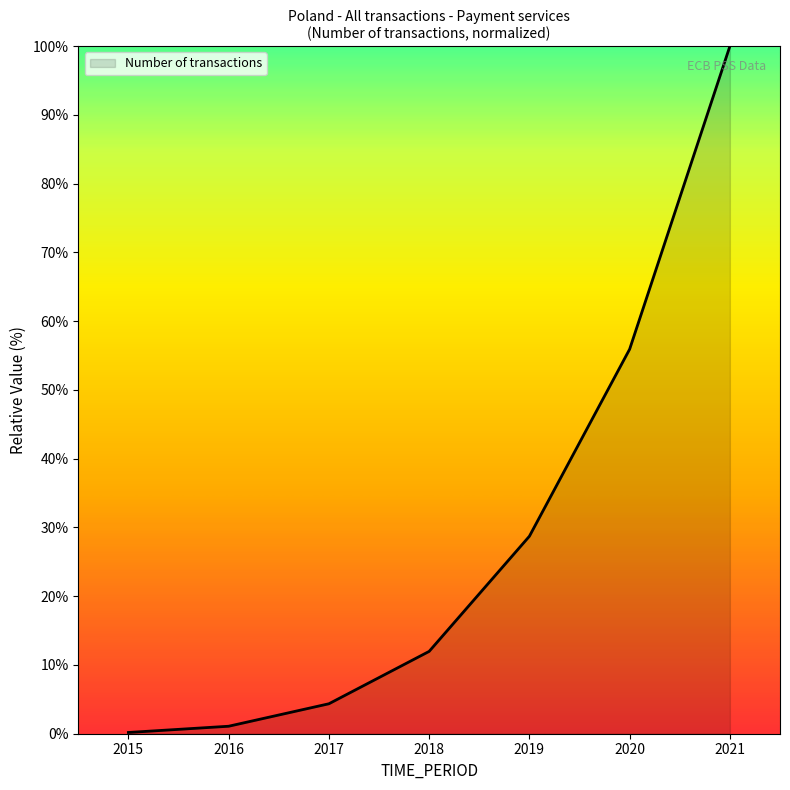

What is the sum of all values?

202.3